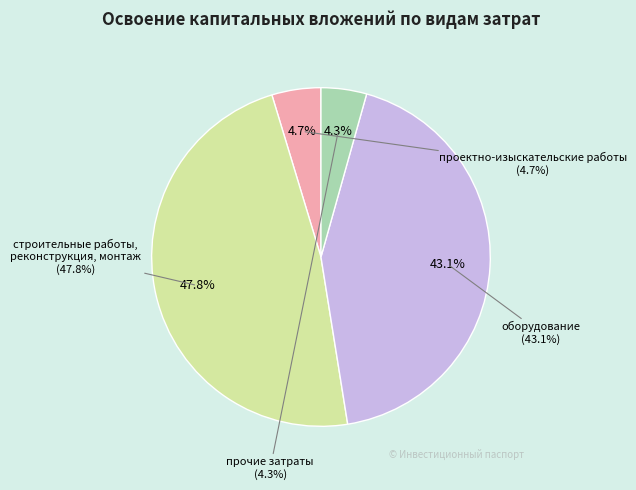

What percentage is the оборудование slice, to the nearest percent?

43%